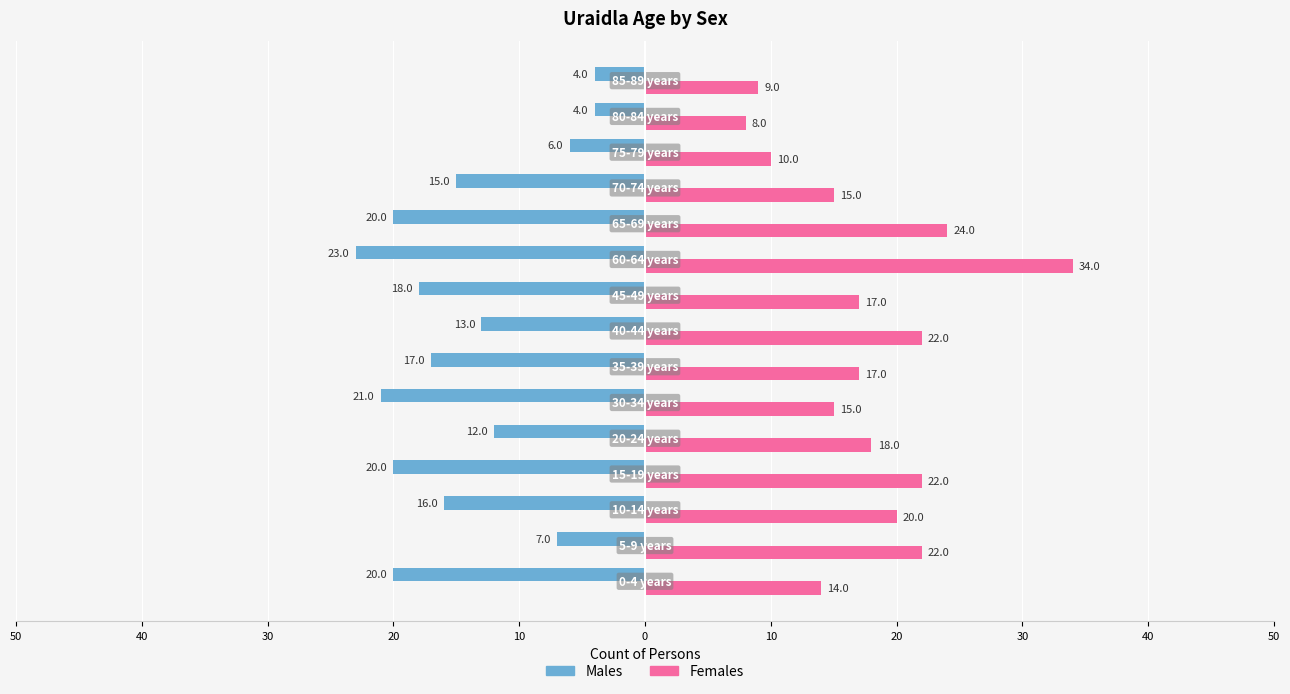

What are all the series names shown in the legend?

Males, Females